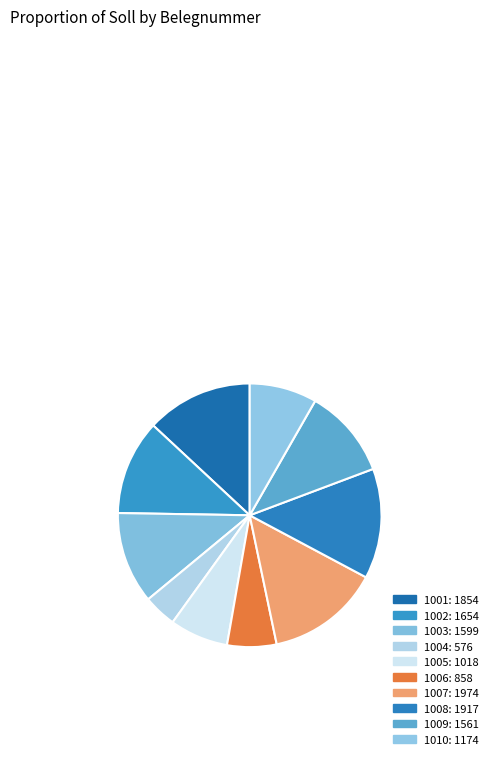

How many slices are in this pie chart?

10